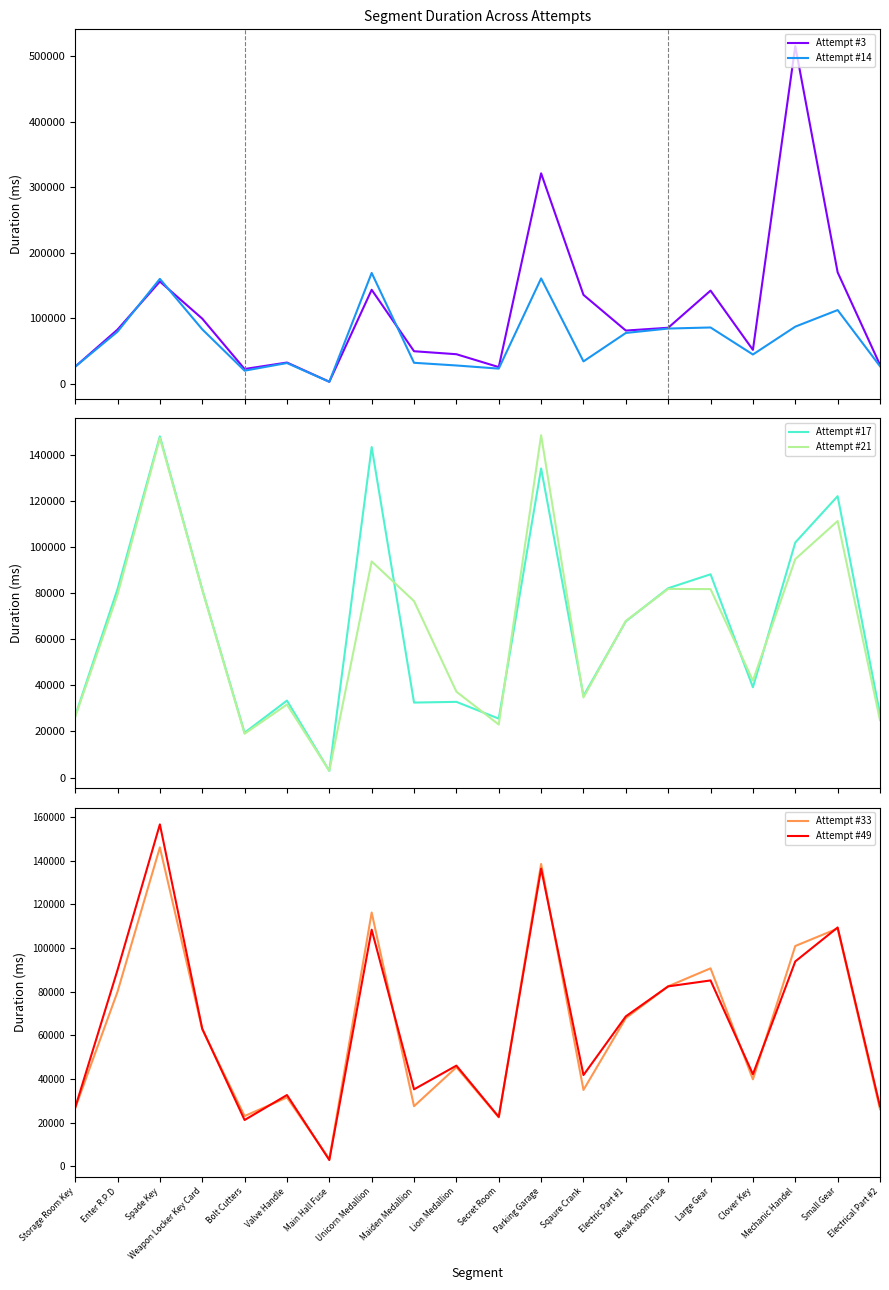

Does the chart display data point markers on the line(s)?

No